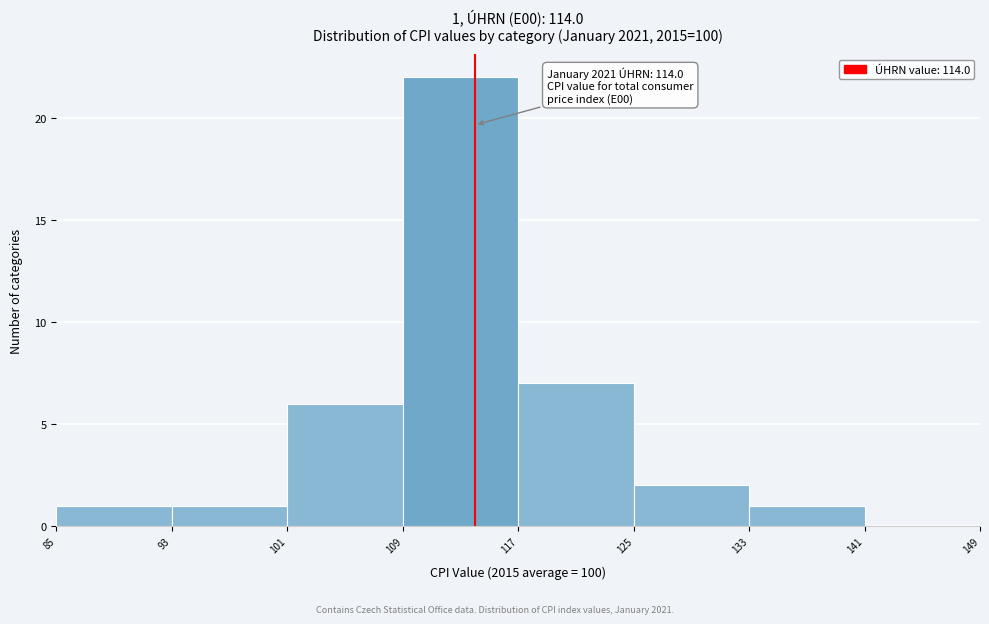

Over which range of the x-axis is the bar tallest?

109 to 117